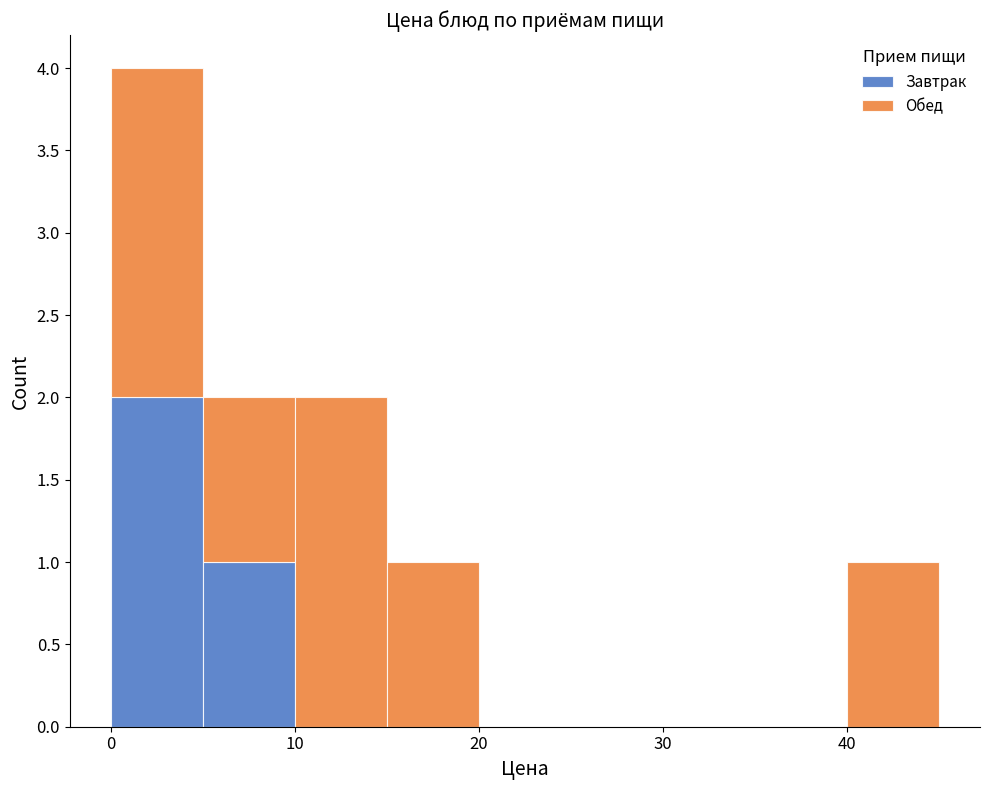

Reading left to right, list every stacked bar in this chart as the range it spans on the x-axis followed by its total height. The values are not printed on the chart, so give them approximately, as read against the axis.

0 to 5: 4
5 to 10: 2
10 to 15: 2
15 to 20: 1
20 to 25: 0
25 to 30: 0
30 to 35: 0
35 to 40: 0
40 to 45: 1